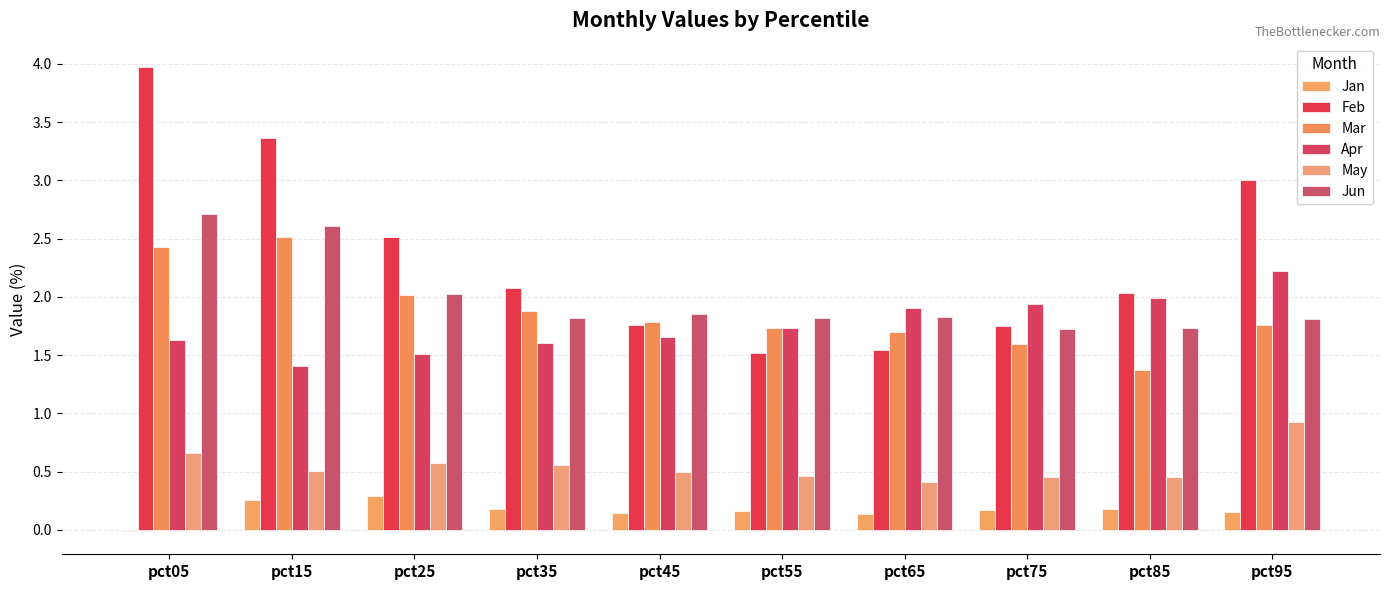

How many data points in Feb are above 2?

6